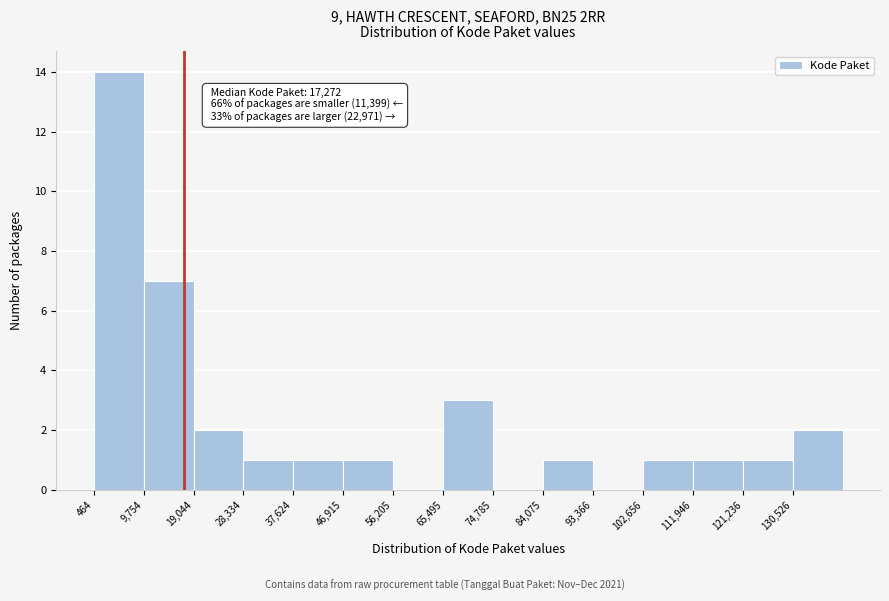

Over which range of the x-axis is the bar tallest?

0 to 10000